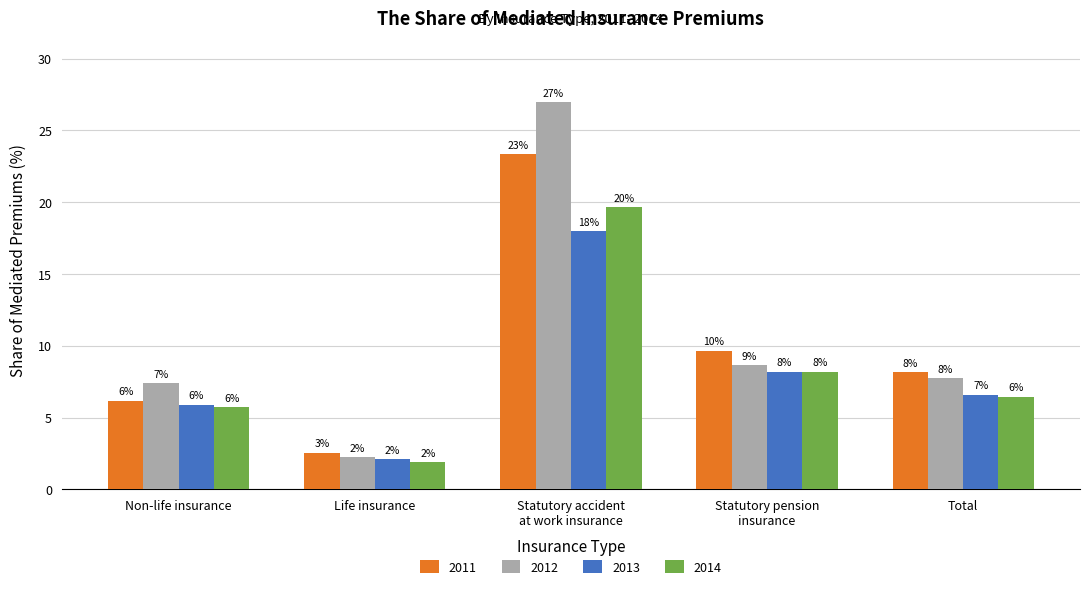

Reading left to right, list all the values displayed in this chart.

2011: Non-life insurance=6.2	Life insurance=2.6	Statutory accident
at work insurance=23.3	Statutory pension
insurance=9.7	Total=8.2
2012: Non-life insurance=7.4	Life insurance=2.2	Statutory accident
at work insurance=26.9	Statutory pension
insurance=8.6	Total=7.8
2013: Non-life insurance=5.9	Life insurance=2.1	Statutory accident
at work insurance=18.0	Statutory pension
insurance=8.2	Total=6.6
2014: Non-life insurance=5.7	Life insurance=1.9	Statutory accident
at work insurance=19.7	Statutory pension
insurance=8.2	Total=6.4